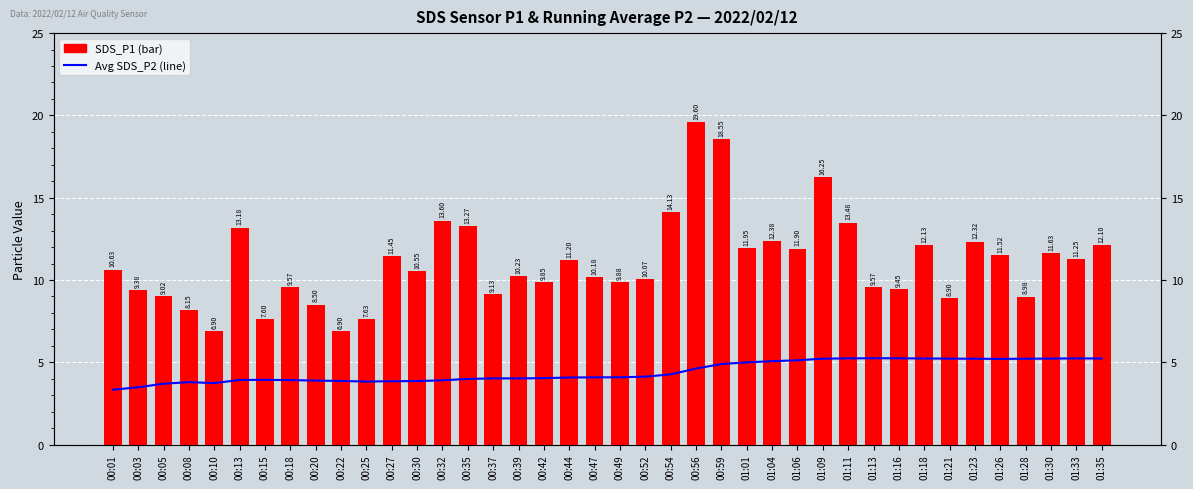

Reading left to right, transcribe all the data shown in this chart.

Average SDS_P2: 00:01=3.3	00:03=3.5	00:05=3.7	00:08=3.8	00:10=3.7	00:13=3.9	00:15=3.9	00:18=3.9	00:20=3.9	00:22=3.9	00:25=3.8	00:27=3.8	00:30=3.9	00:32=3.9	00:35=4.0	00:37=4.0	00:39=4.0	00:42=4.0	00:44=4.1	00:47=4.1	00:49=4.1	00:52=4.1	00:54=4.3	00:56=4.6	00:59=4.9	01:01=5.0	01:04=5.1	01:06=5.1	01:09=5.2	01:11=5.2	01:13=5.2	01:16=5.2	01:18=5.2	01:21=5.2	01:23=5.2	01:26=5.2	01:28=5.2	01:30=5.2	01:33=5.2	01:35=5.2
SDS_P1: 00:01=10.6	00:03=9.4	00:05=9.0	00:08=8.2	00:10=6.9	00:13=13.2	00:15=7.6	00:18=9.6	00:20=8.5	00:22=6.9	00:25=7.6	00:27=11.4	00:30=10.6	00:32=13.6	00:35=13.3	00:37=9.1	00:39=10.2	00:42=9.8	00:44=11.2	00:47=10.2	00:49=9.9	00:52=10.1	00:54=14.1	00:56=19.6	00:59=18.6	01:01=11.9	01:04=12.4	01:06=11.9	01:09=16.2	01:11=13.5	01:13=9.6	01:16=9.4	01:18=12.1	01:21=8.9	01:23=12.3	01:26=11.5	01:28=9.0	01:30=11.6	01:33=11.2	01:35=12.1